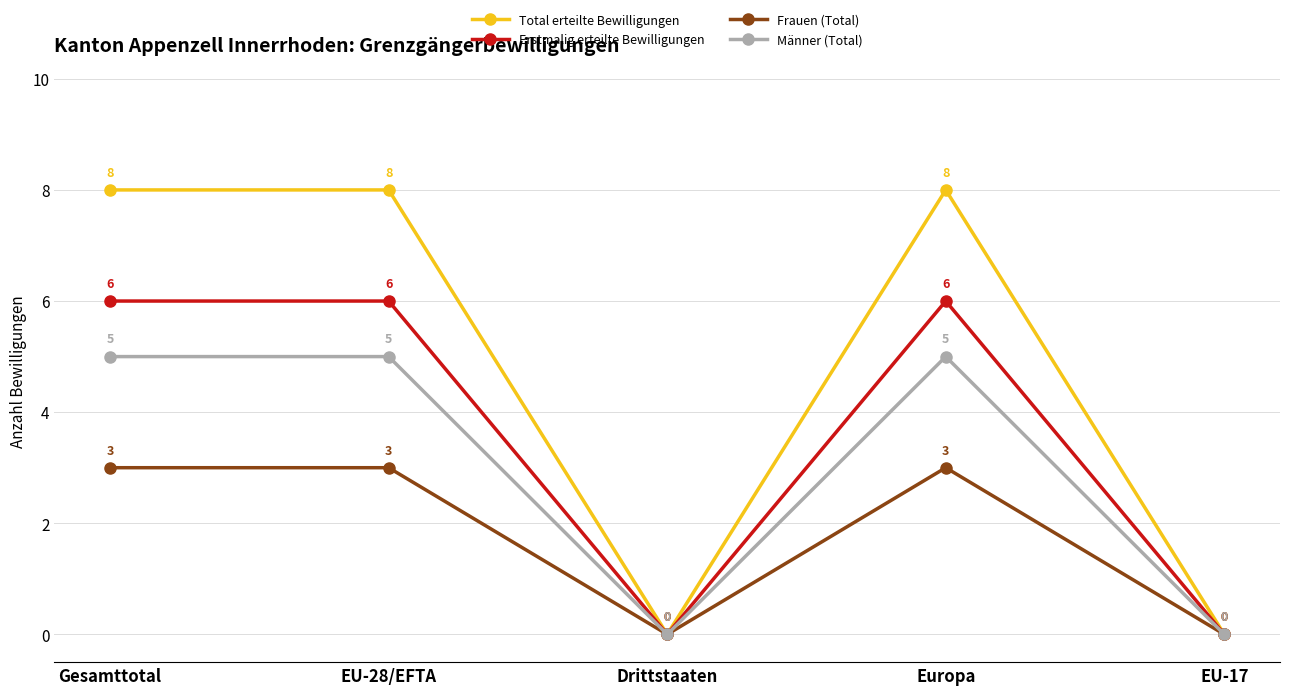

What position from the left is Gesamttotal?

1